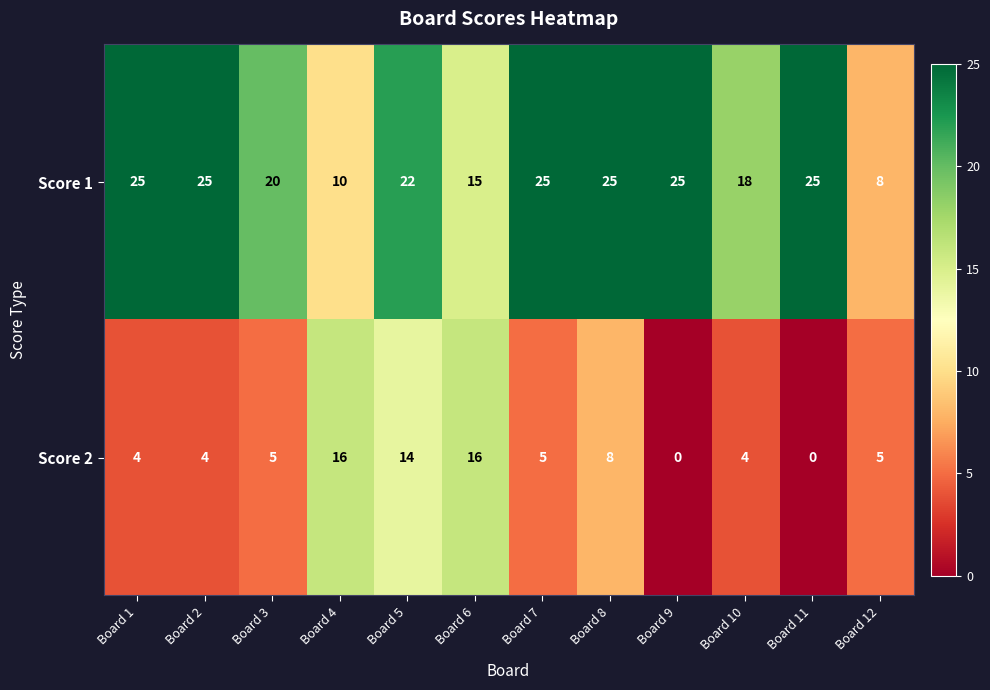

Reading left to right, extract all data points from this chart.

Score 1: Board 1=25	Board 2=25	Board 3=20	Board 4=10	Board 5=22	Board 6=15	Board 7=25	Board 8=25	Board 9=25	Board 10=18	Board 11=25	Board 12=8
Score 2: Board 1=4	Board 2=4	Board 3=5	Board 4=16	Board 5=14	Board 6=16	Board 7=5	Board 8=8	Board 9=0	Board 10=4	Board 11=0	Board 12=5